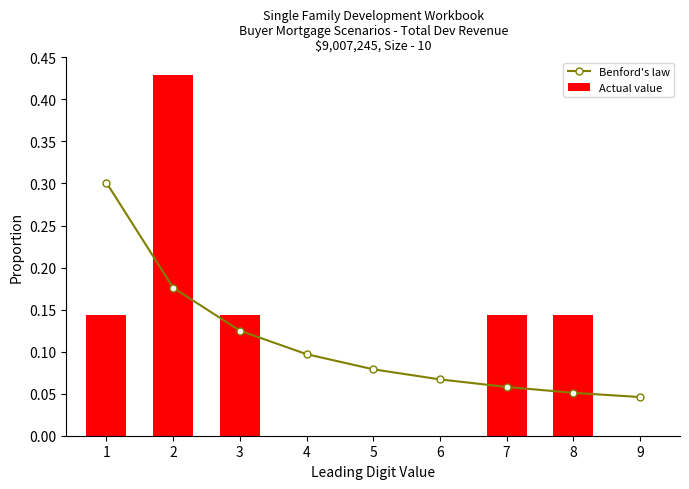

Reading right to left, what are all the values shown in this chart?

Benford's law: 0.0	0.1	0.1	0.1	0.1	0.1	0.1	0.2	0.3
Actual value: 0.0	0.1	0.1	0.0	0.0	0.0	0.1	0.4	0.1